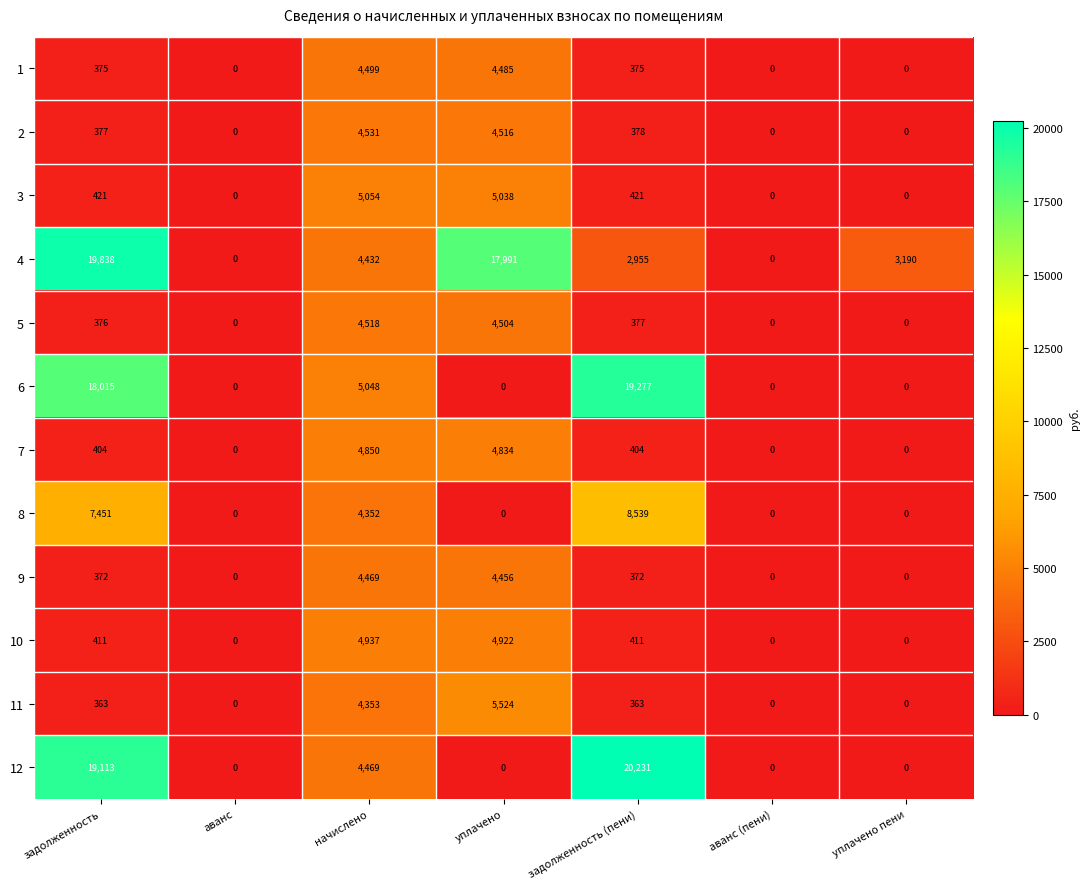

What is the sum of the 8 values at начислено and аванс?

4352